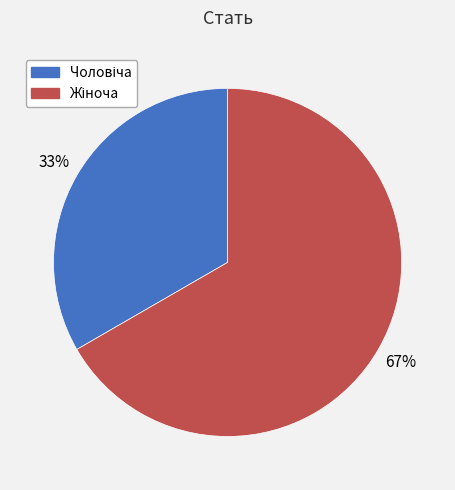

To the nearest percent, what is the average slice percentage?

50%